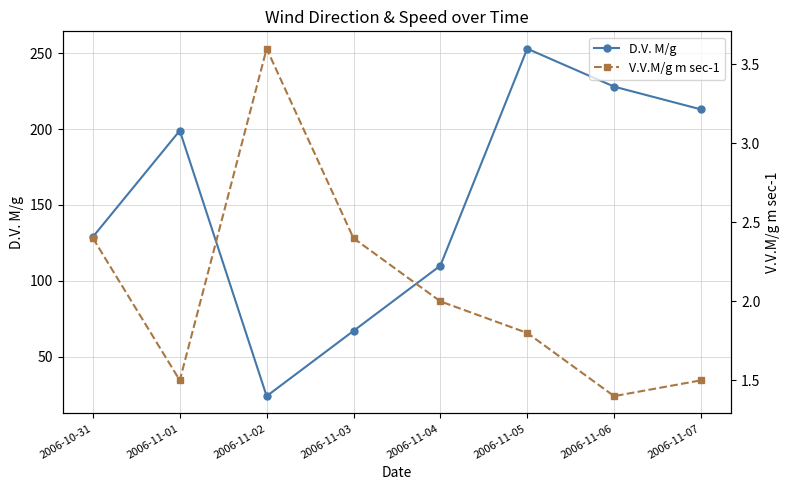

What is the label of the 6th point from the right?

2006-11-02